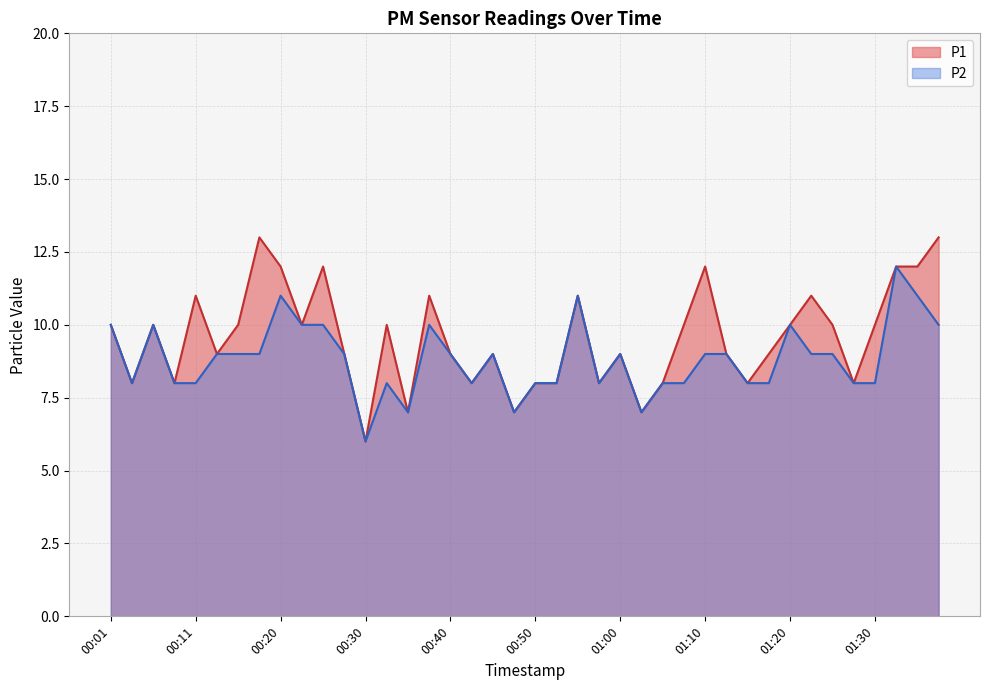

At which category does P1 reach its first local peak?

00:06